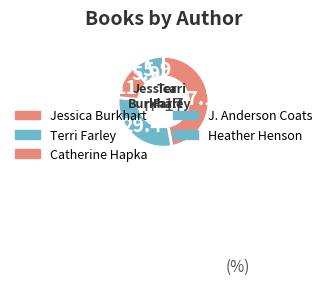

How many slices are in this pie chart?

5